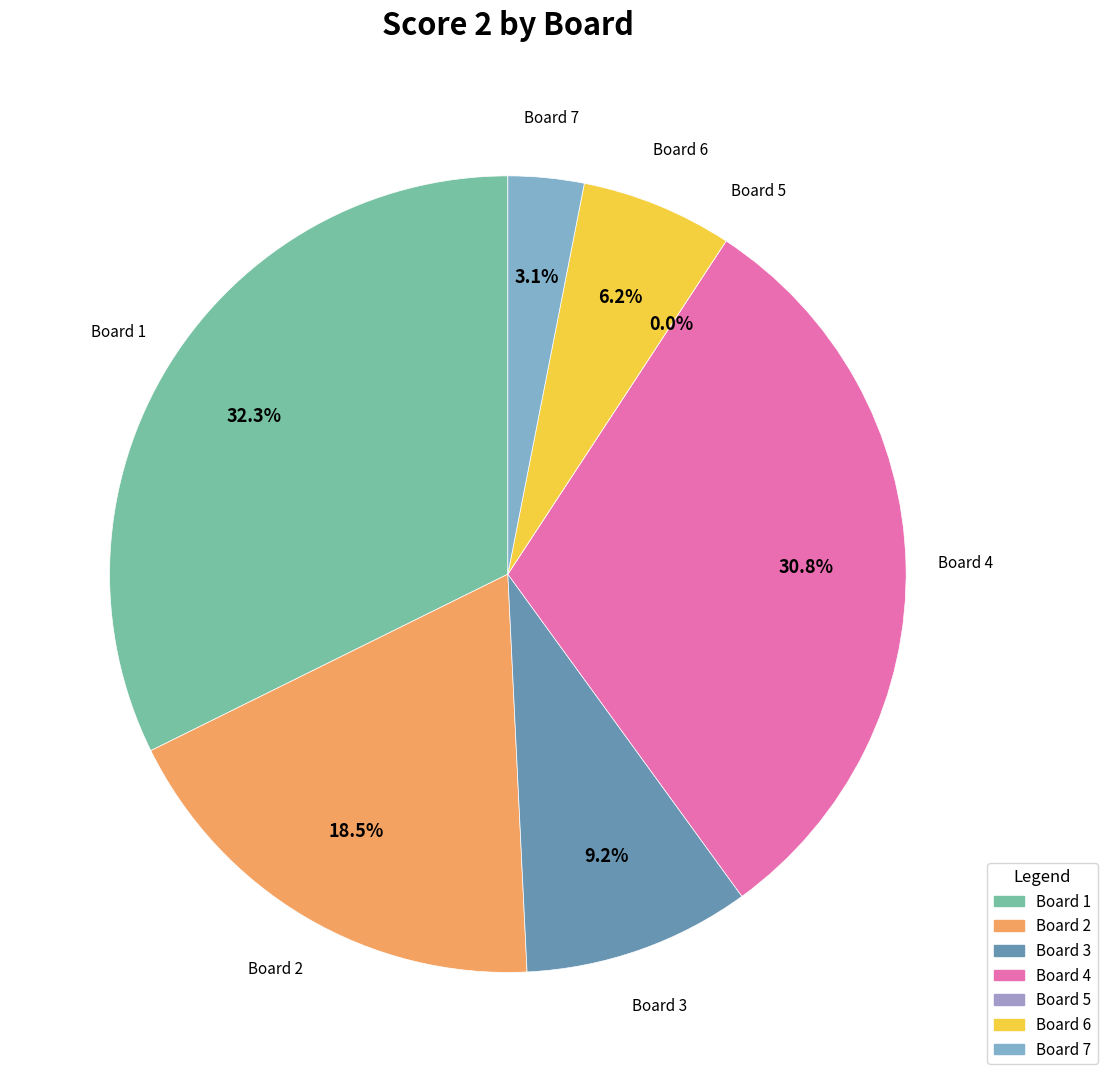

Approximately how many times larger is the value at 2 compared to 6?

3.0